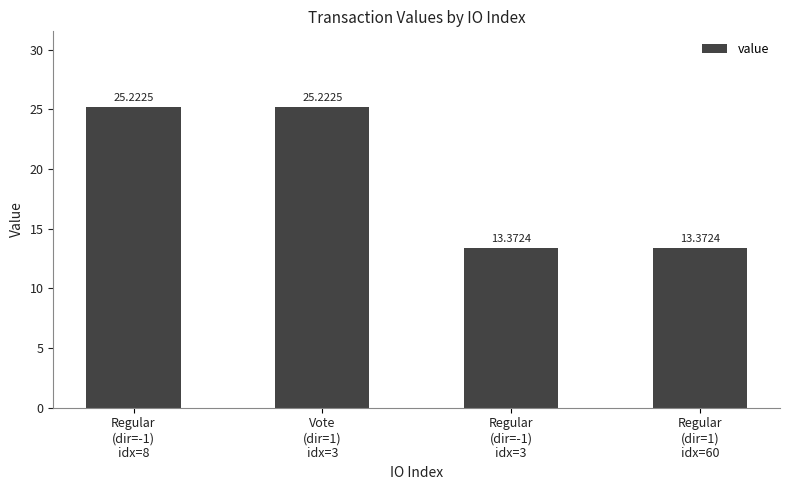

The value at Vote
(dir=1)
idx=3 is 39.9. True or false?

False